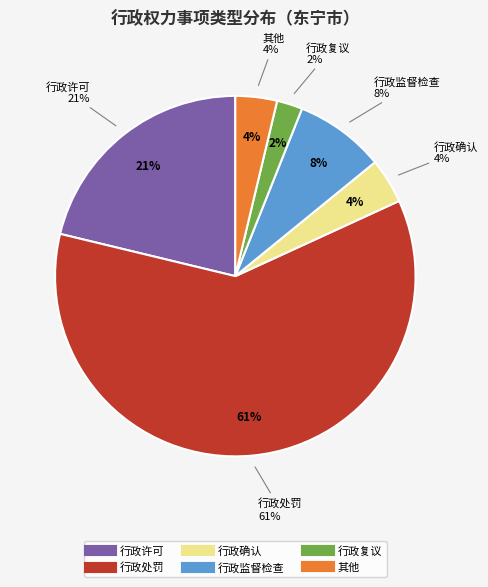

Which category accounts for the majority?

行政处罚